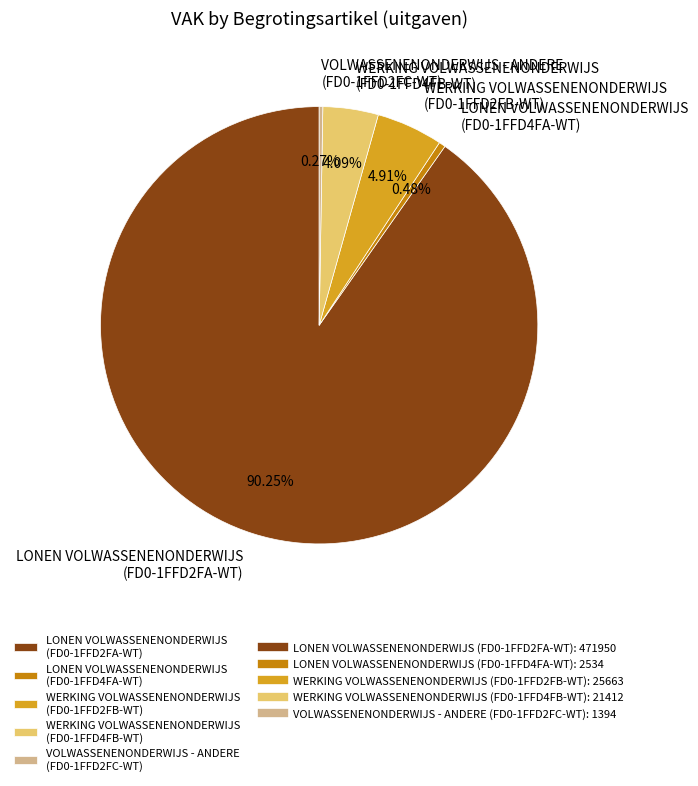

What percentage is the WERKING VOLWASSENENONDERWIJS (FD0-1FFD2FB-WT) slice, to the nearest percent?

5%